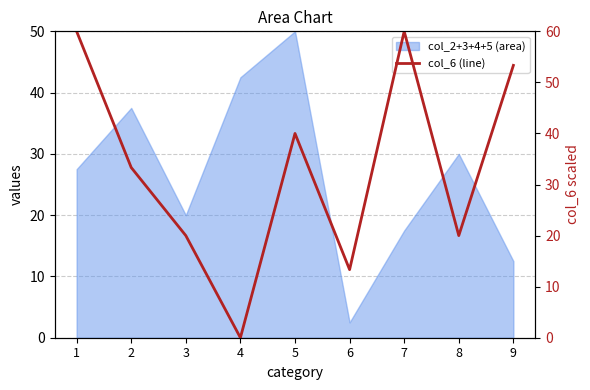

List the labels in order of value, smallest first.

4, 6, 3, 8, 2, 5, 9, 1, 7